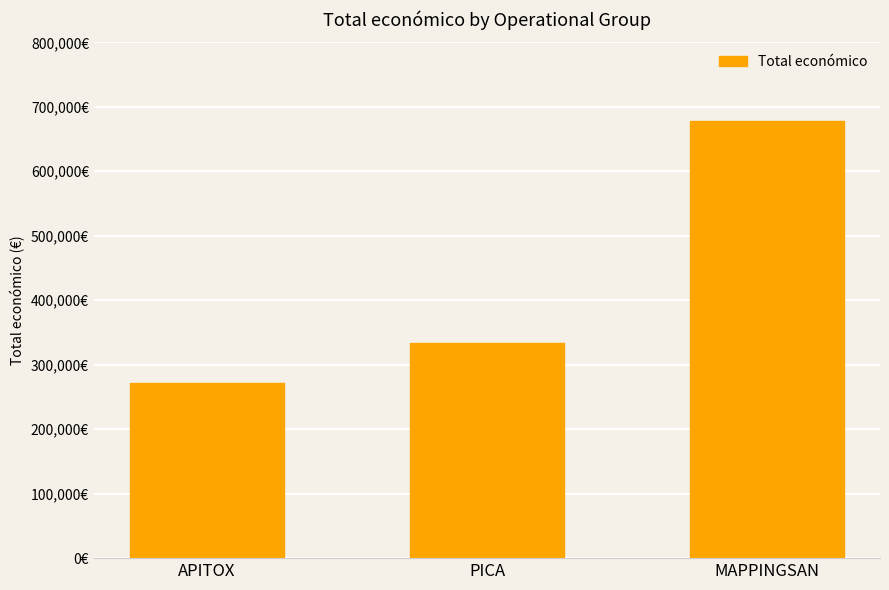

Does the chart contain any negative values?

No